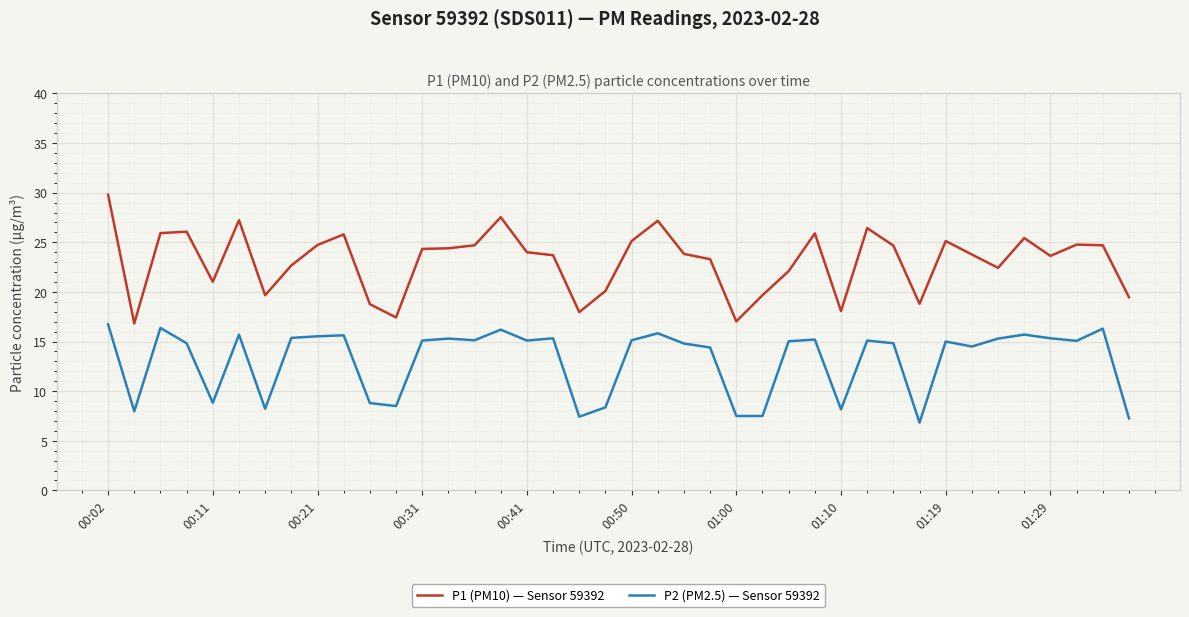

What are all the series names shown in the legend?

P1 (PM10) — Sensor 59392, P2 (PM2.5) — Sensor 59392